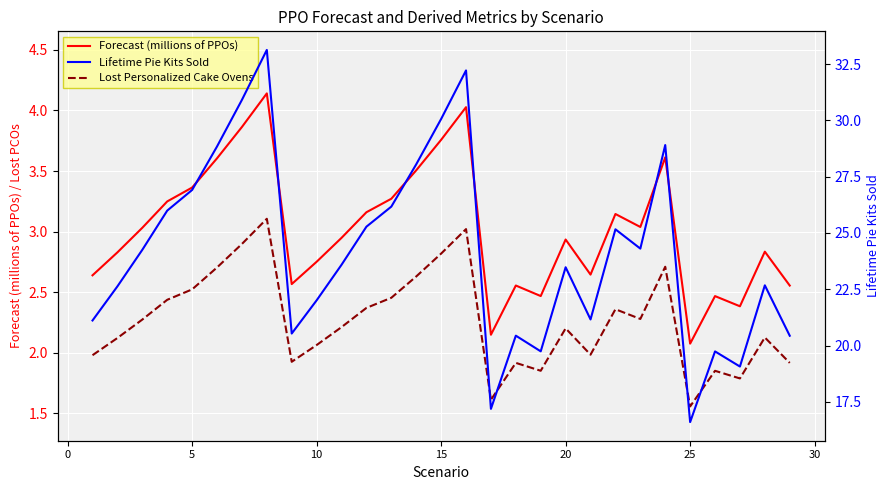

How many data points in Lifetime Pie Kits Sold are less than 23?

13